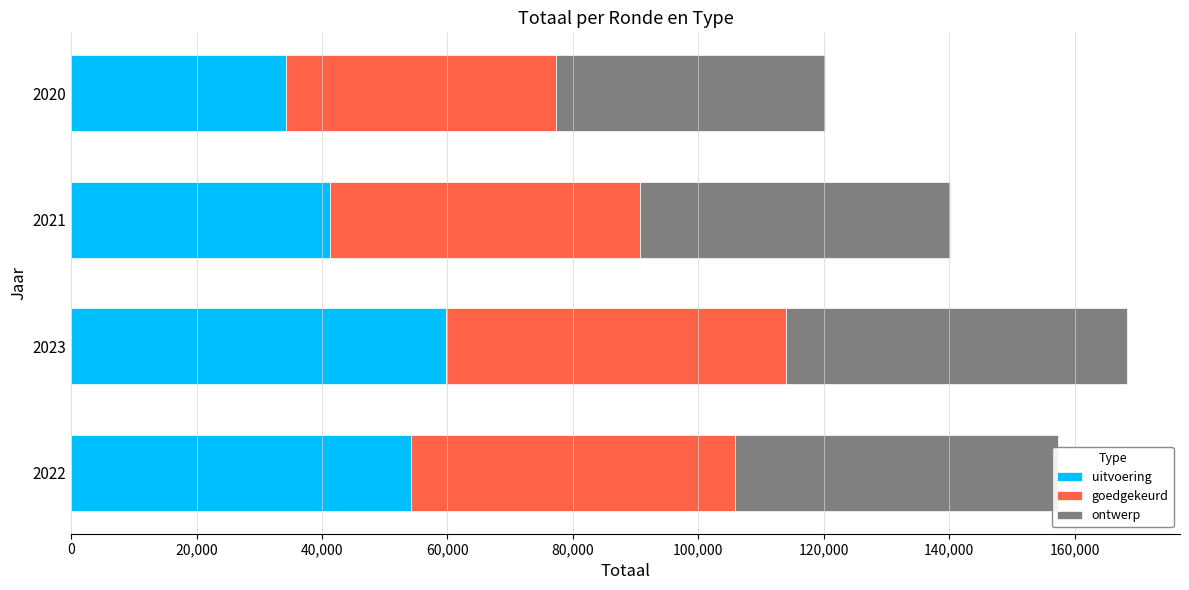

What is the highest value of the uitvoering series?

59696